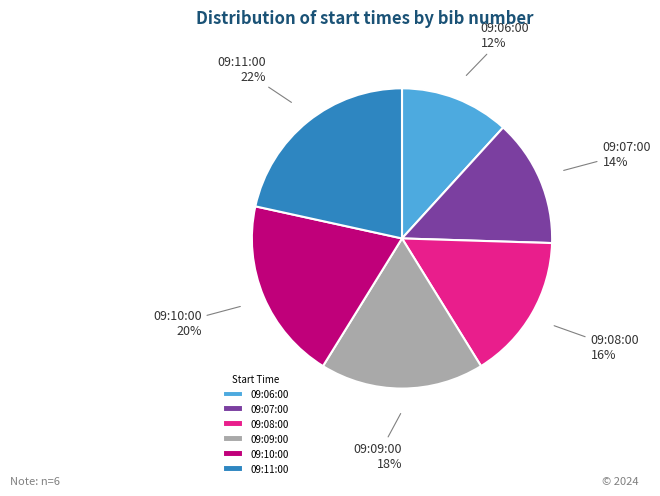

Rank the categories by value from lowest to highest.

09:06:00, 09:07:00, 09:08:00, 09:09:00, 09:10:00, 09:11:00